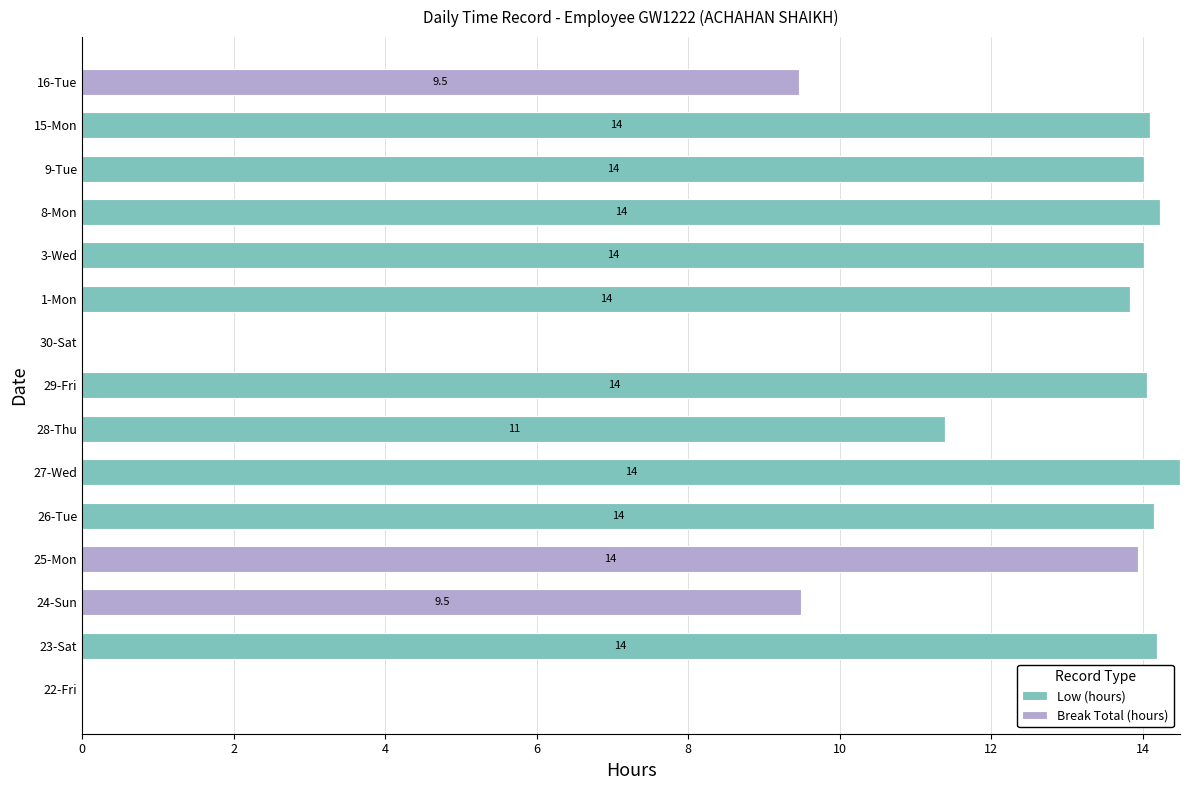

The value of Low (hours) at 26-Tue is 7.9. True or false?

False